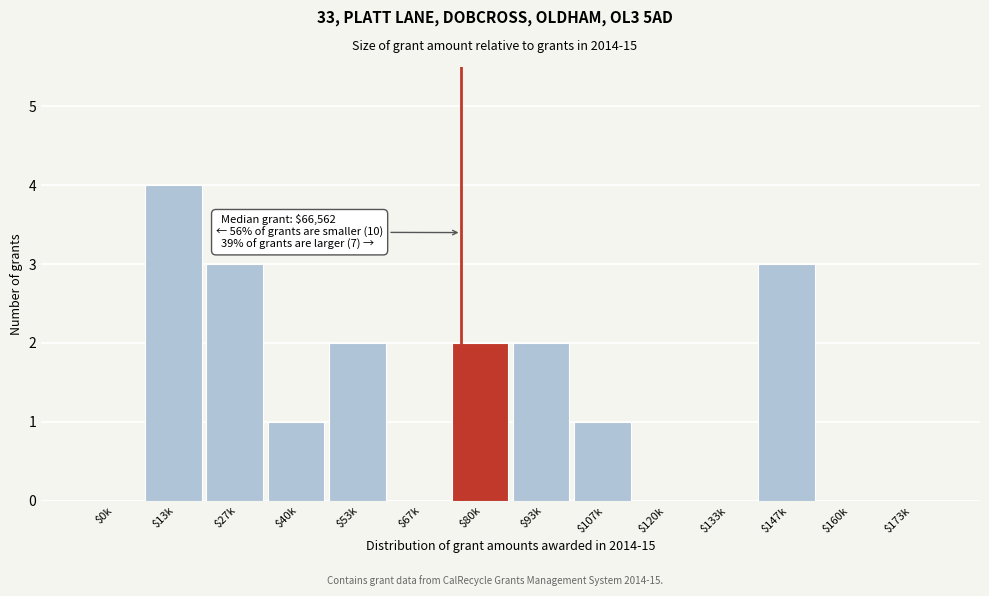

Read the value at $13k.

4